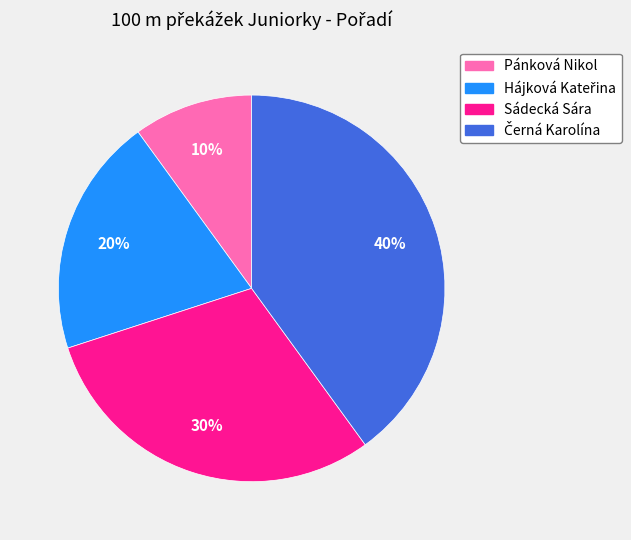

The Pánková Nikol slice represents 1% of the pie. True or false?

False